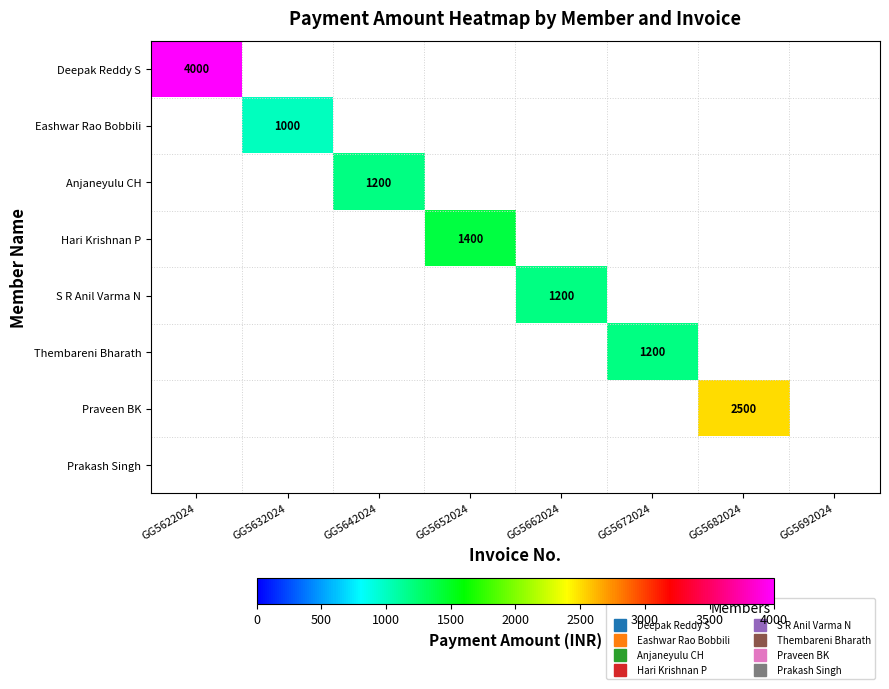

What is the minimum value for Deepak Reddy S?

4000.0